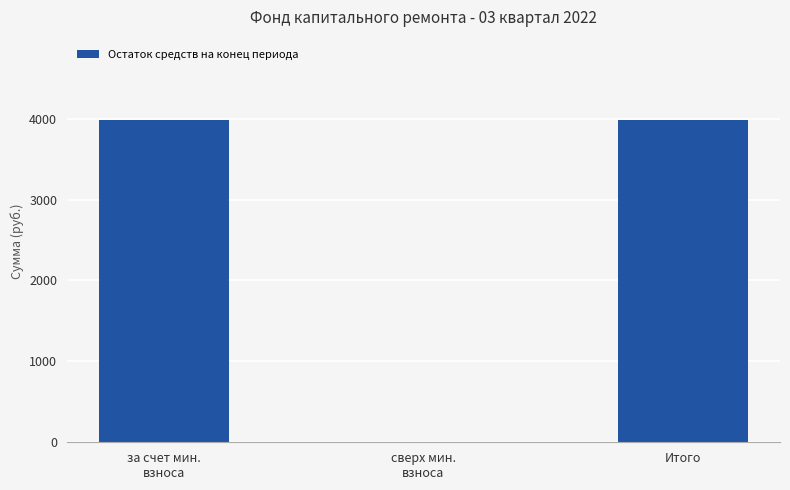

Reading left to right, extract all data points from this chart.

3981.6	0.0	3981.6